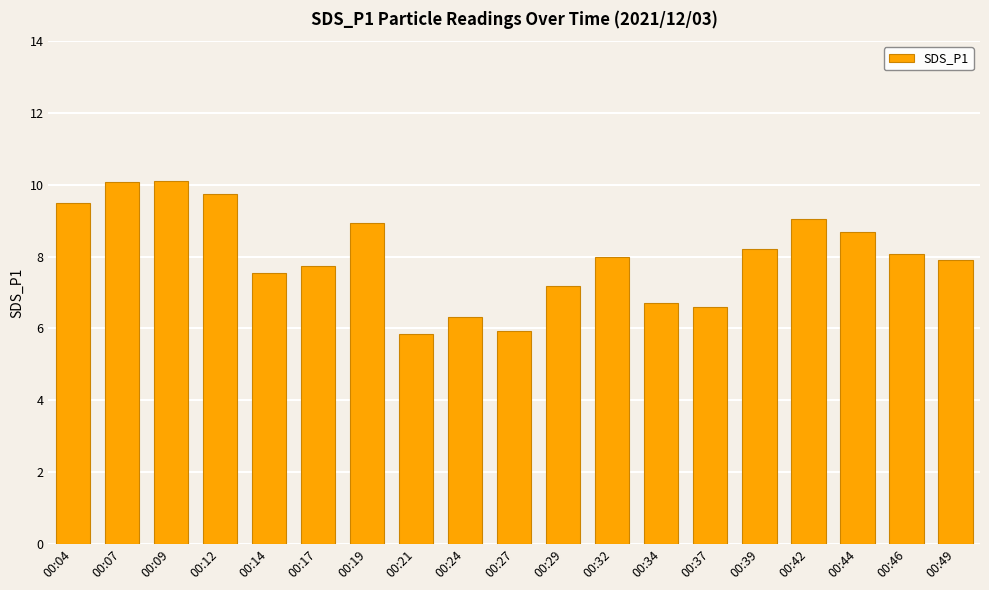

How many data points does each series have?

19